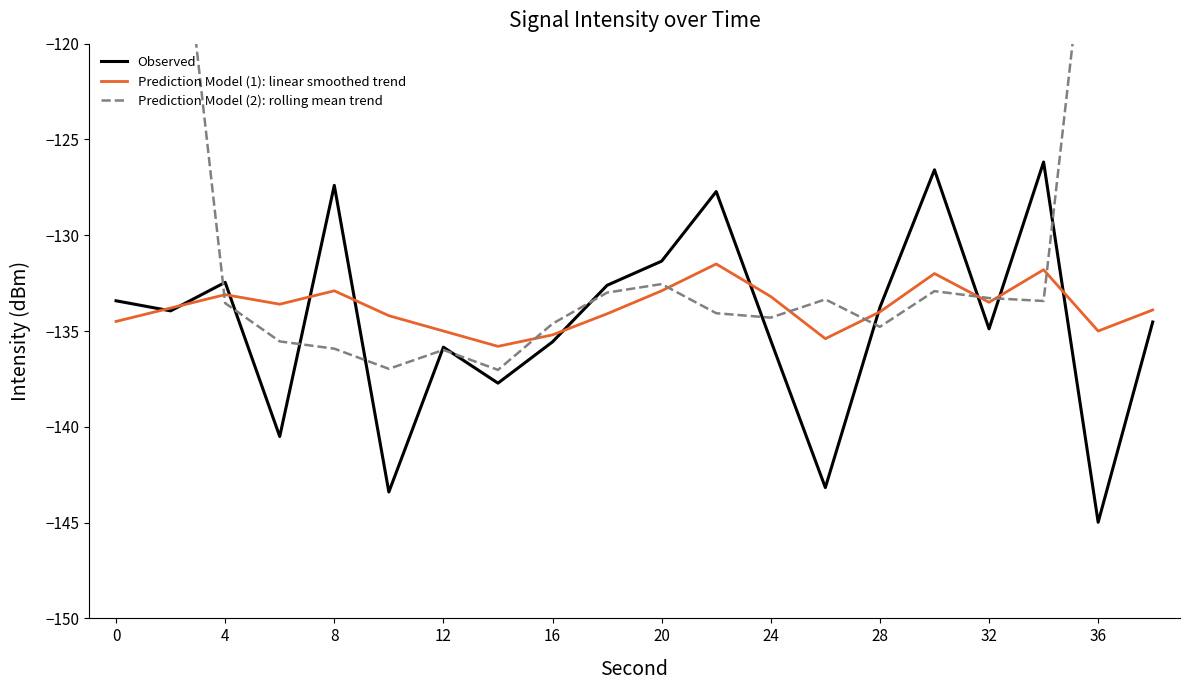

Read the Prediction Model (2): rolling mean trend value at 4.

-133.5